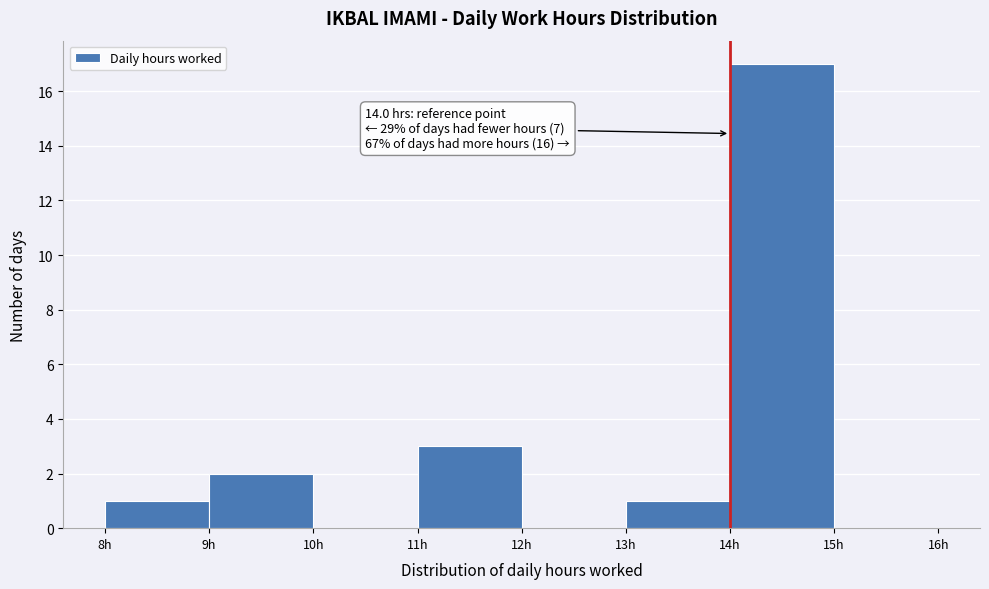

Which range on the x-axis has the tallest bar?

14 to 15